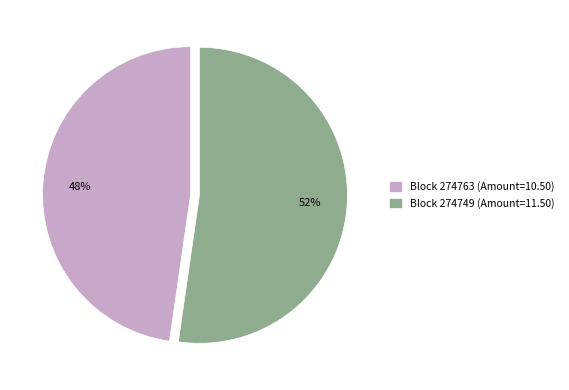

Count the number of slices in the pie.

2